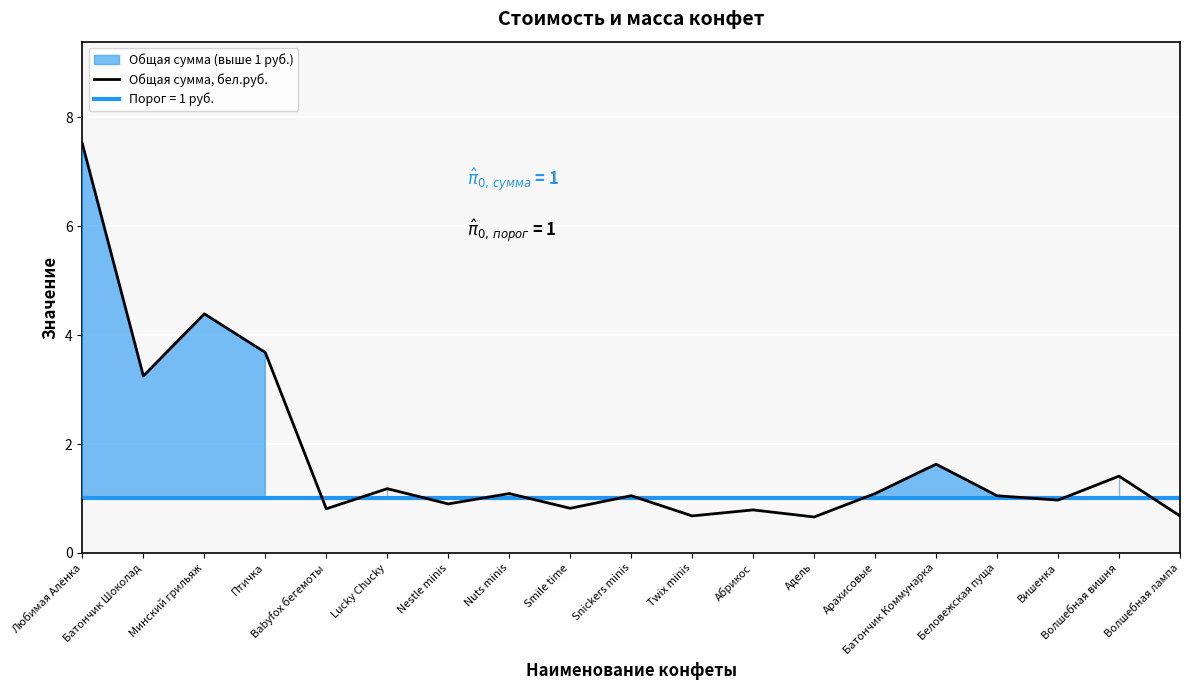

The chart shows a value of 7.5 at Любимая Алёнка. True or false?

True